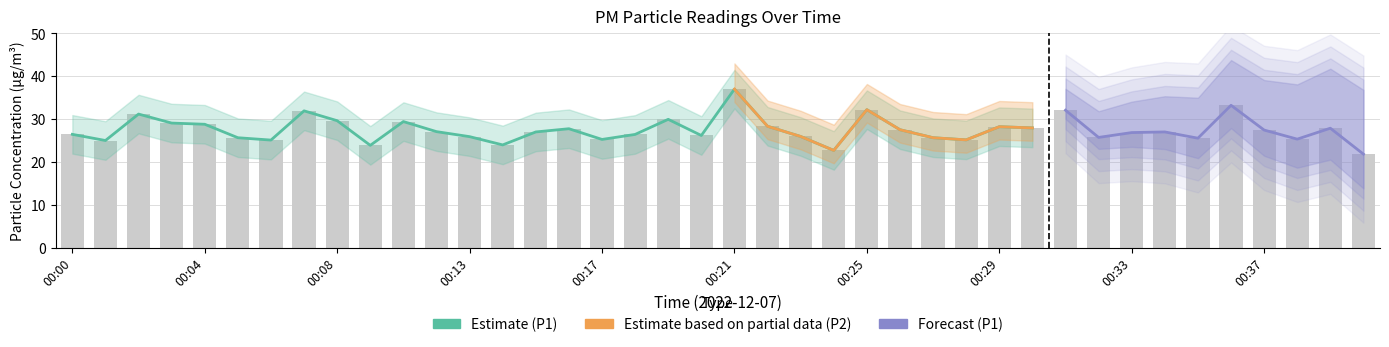

The value at 00:27 is 40.6. True or false?

False